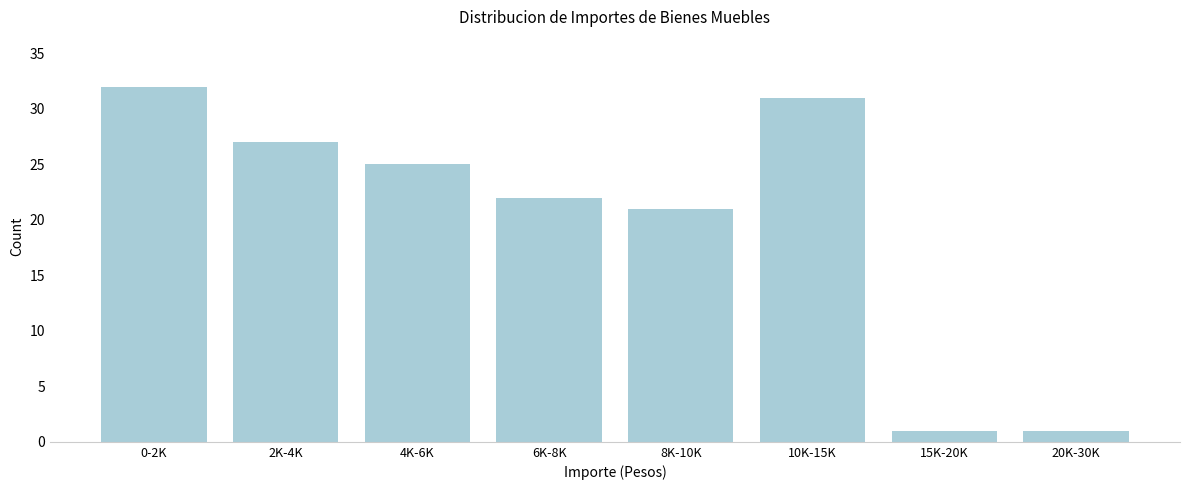

Reading left to right, transcribe all the data shown in this chart.

0-2K=32	2K-4K=27	4K-6K=25	6K-8K=22	8K-10K=21	10K-15K=31	15K-20K=1	20K-30K=1